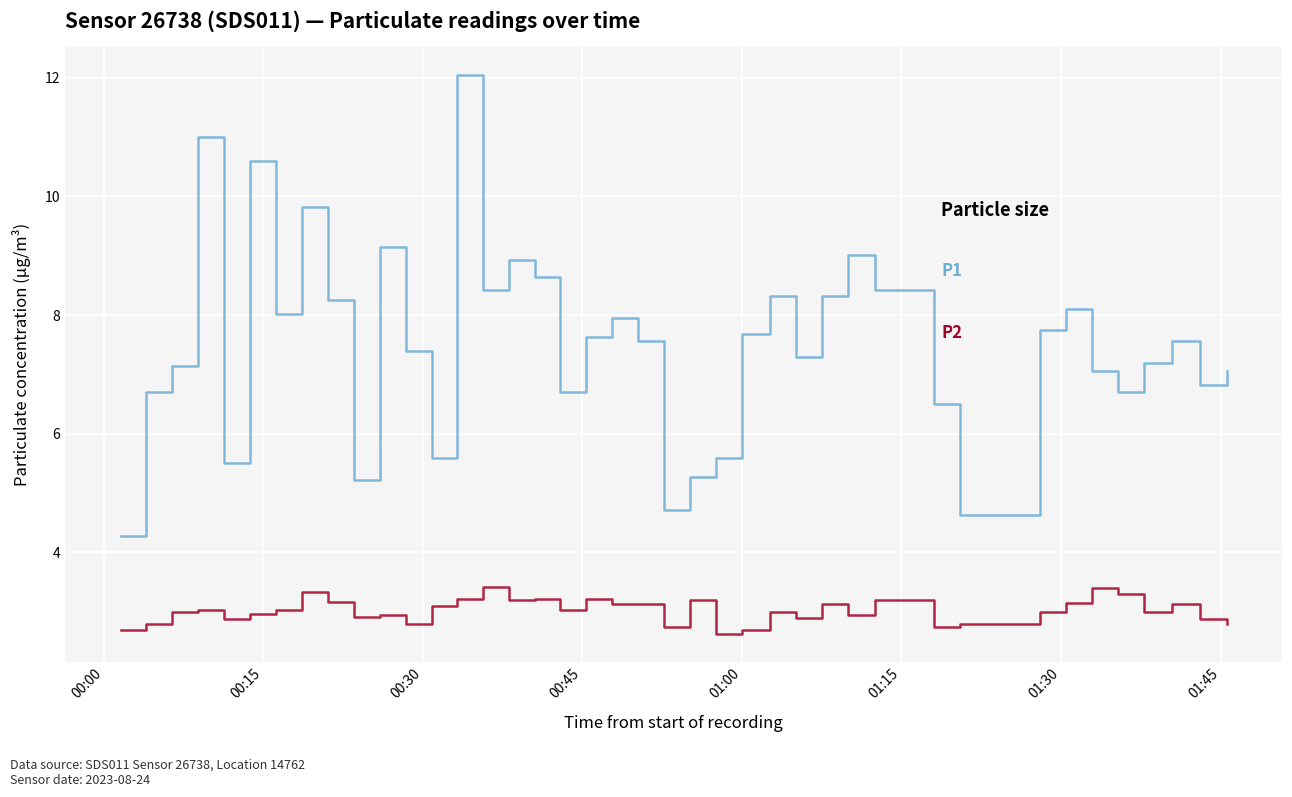

What is the maximum value shown in the chart?

12.1